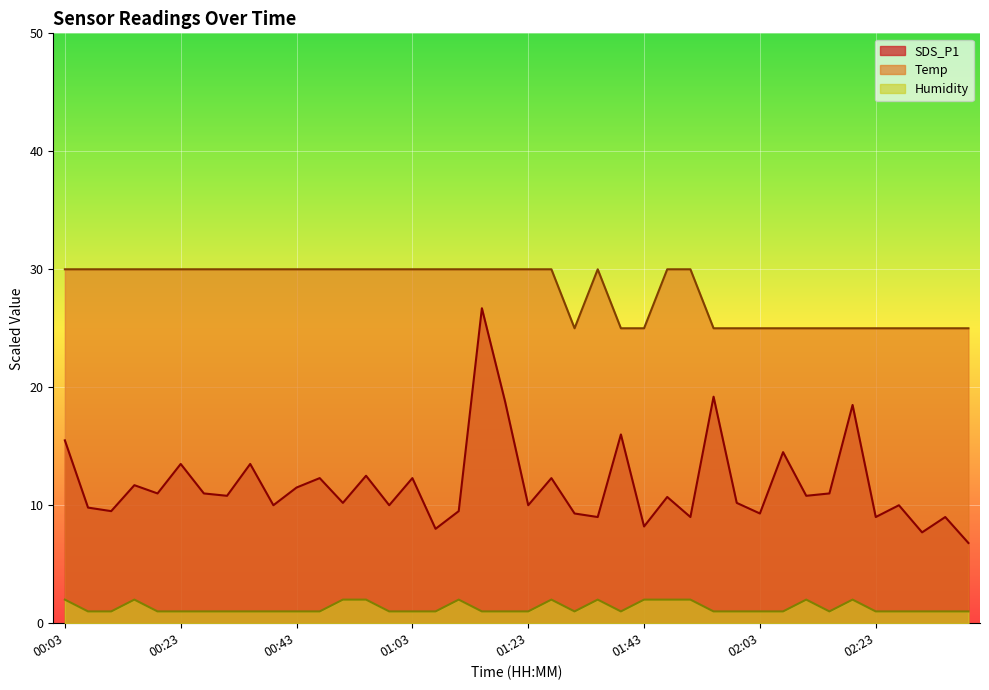

Which label corresponds to the largest value in the chart?

00:03